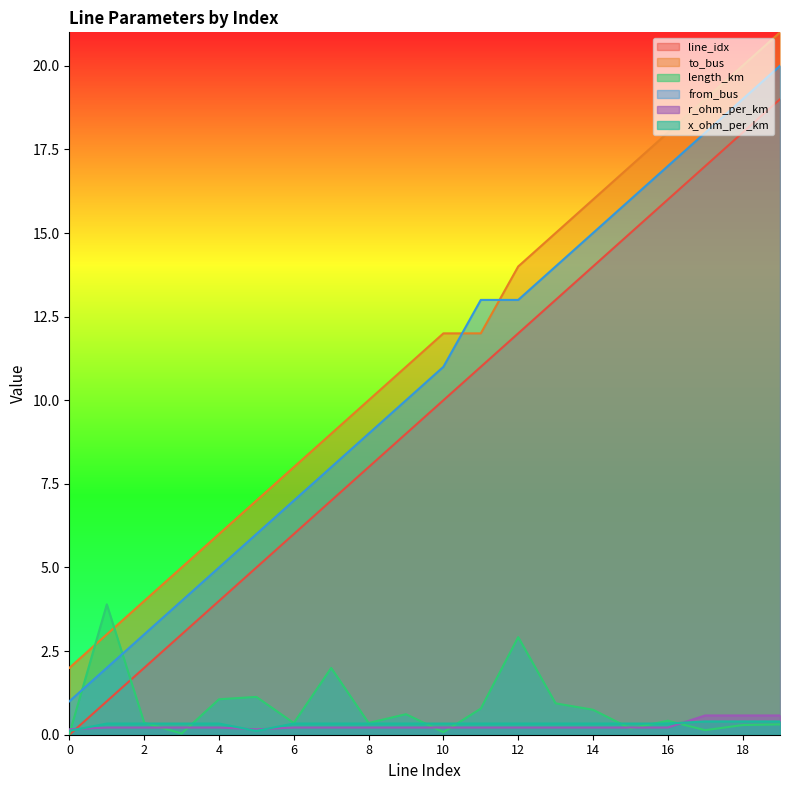

At which category does r_ohm_per_km reach its first local valley?

5